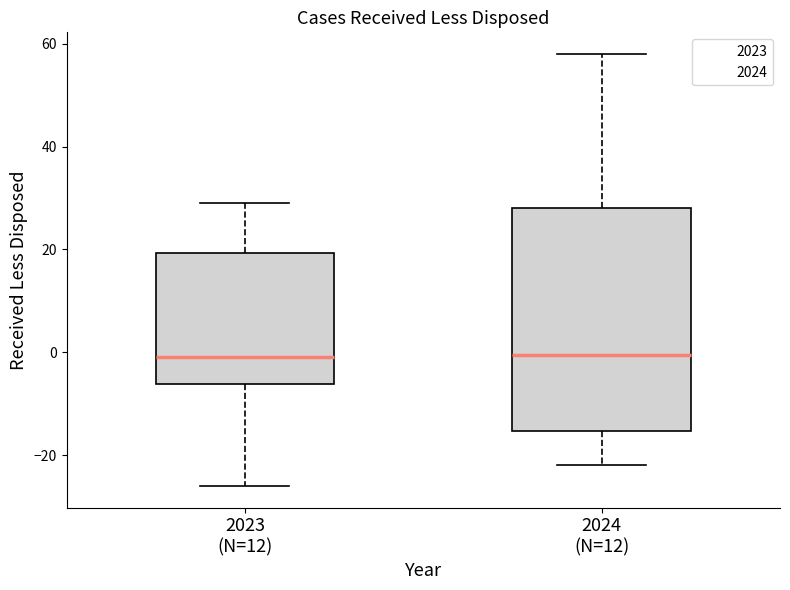

Where is the upper edge of the box for 2023 (N=12) on the y-axis? The values are not printed on the chart, so give them approximately, as read against the axis.

20